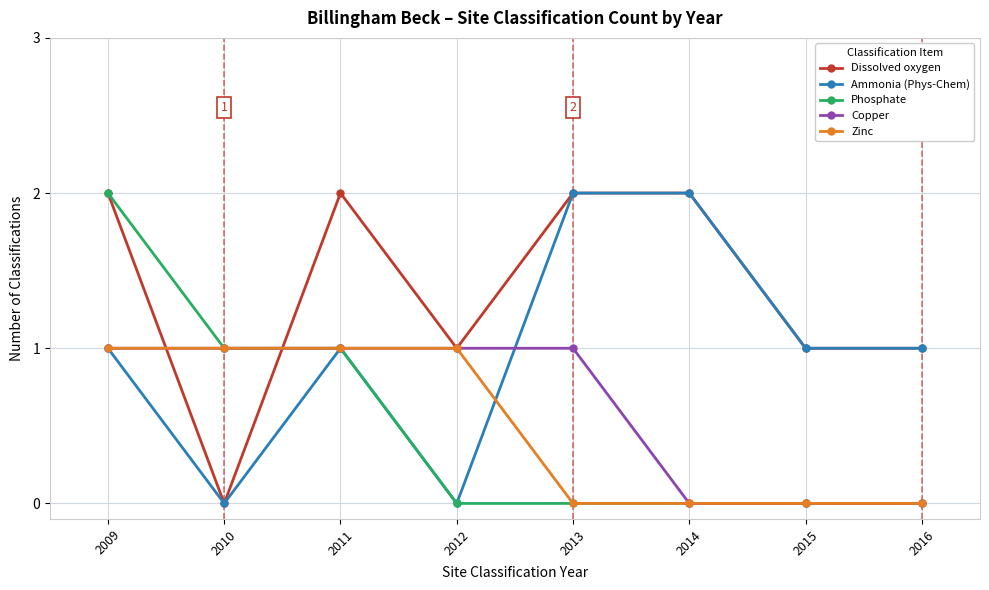

How many Copper values are between 0 and 1?

8